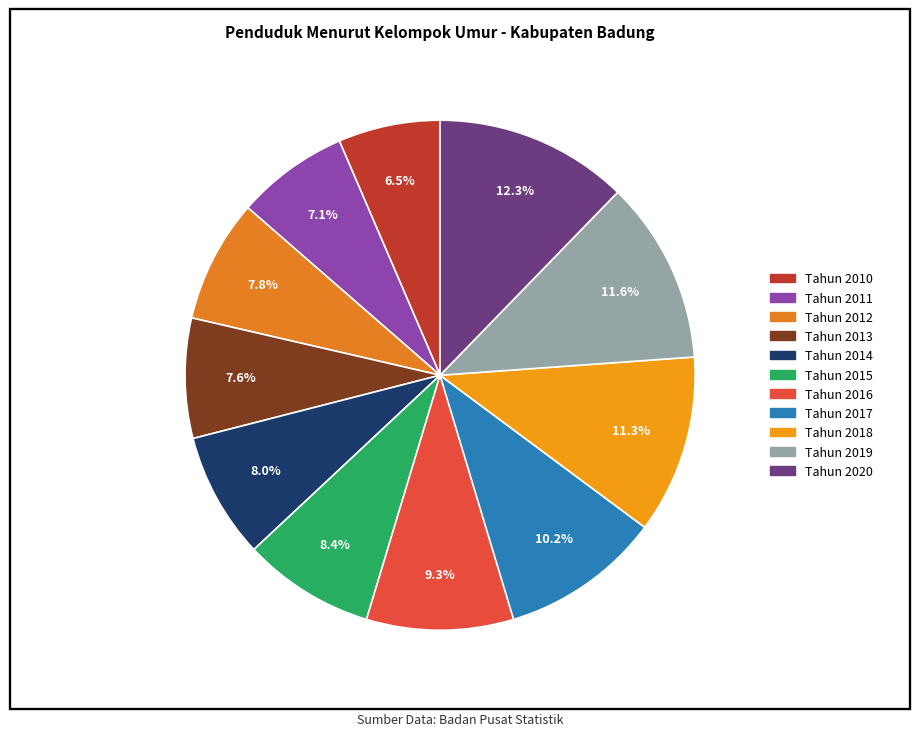

Is it true that Tahun 2011 is 1% of the pie?

False